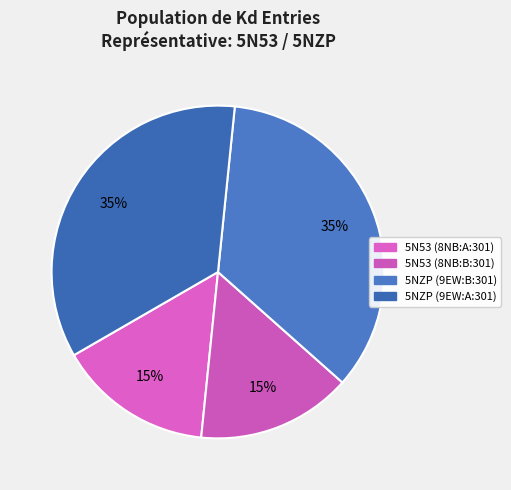

How many segments does this pie chart have?

4